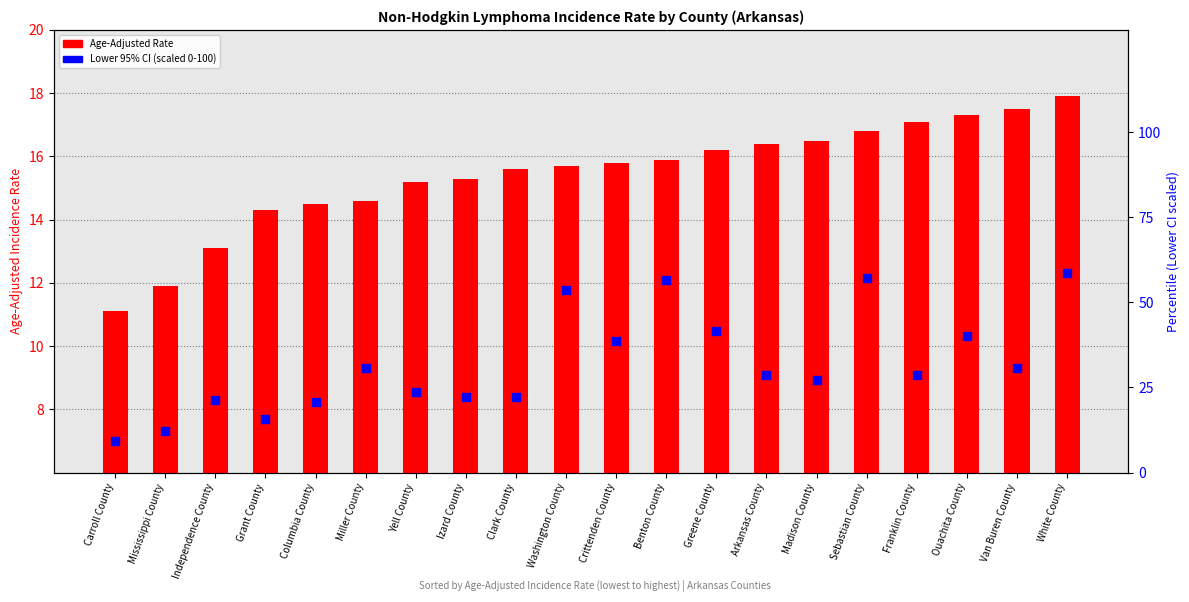

Which series reaches the maximum Y coordinate?

Lower 95% CI (scaled)